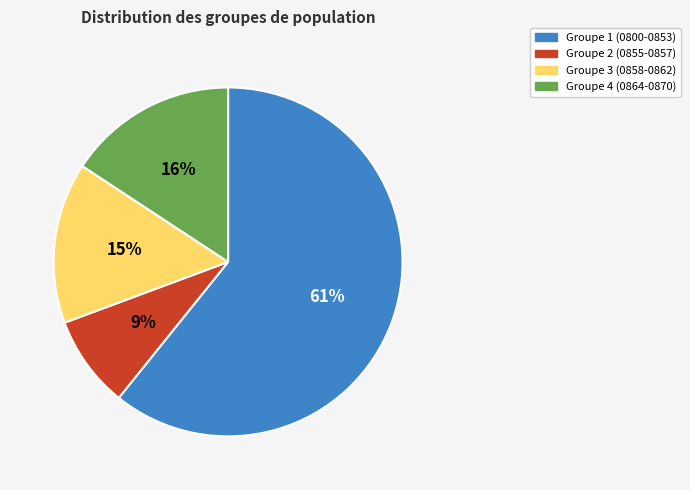

To the nearest percent, what is the average slice percentage?

25%